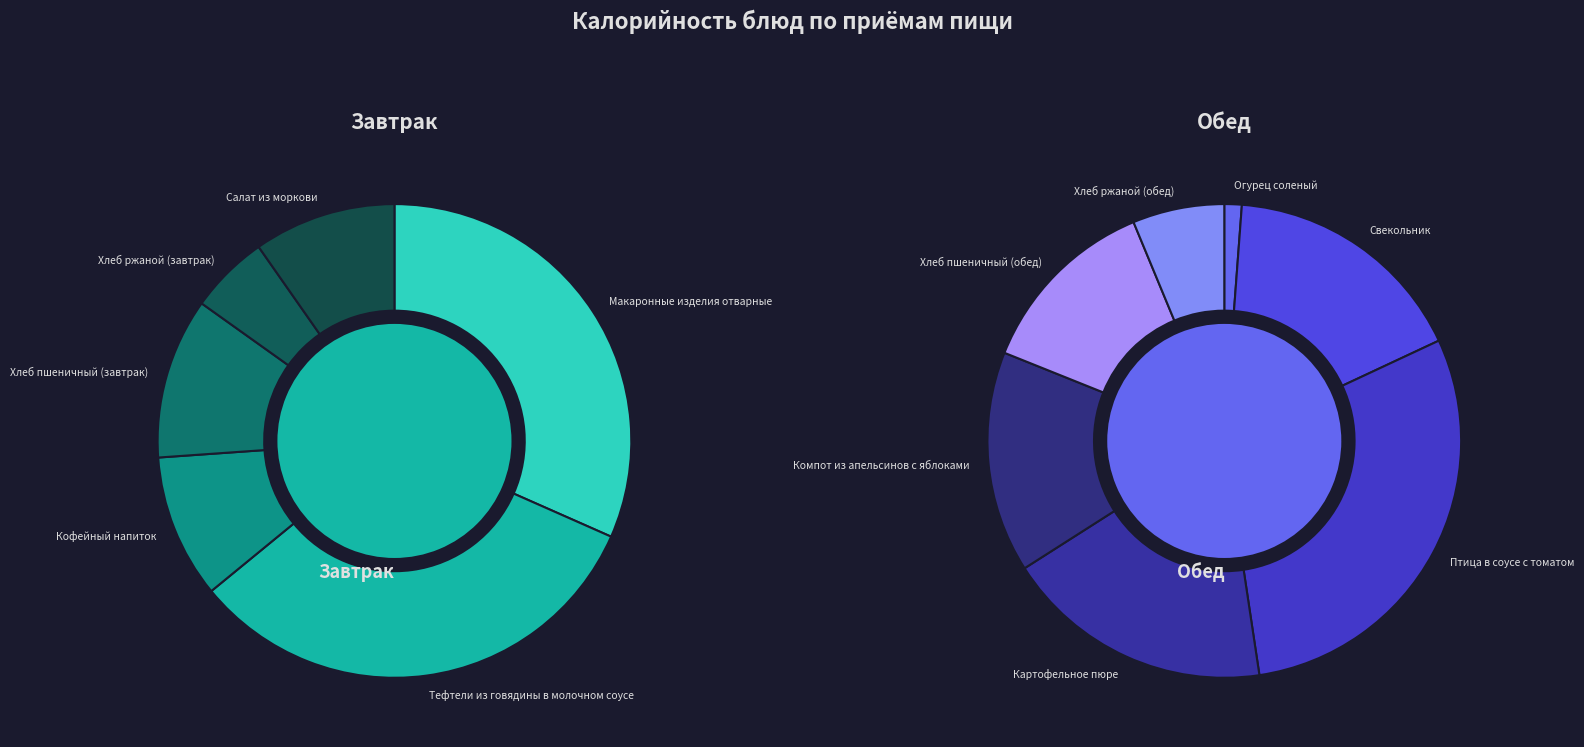

Which category has the smallest portion of the pie?

Огурец соленый